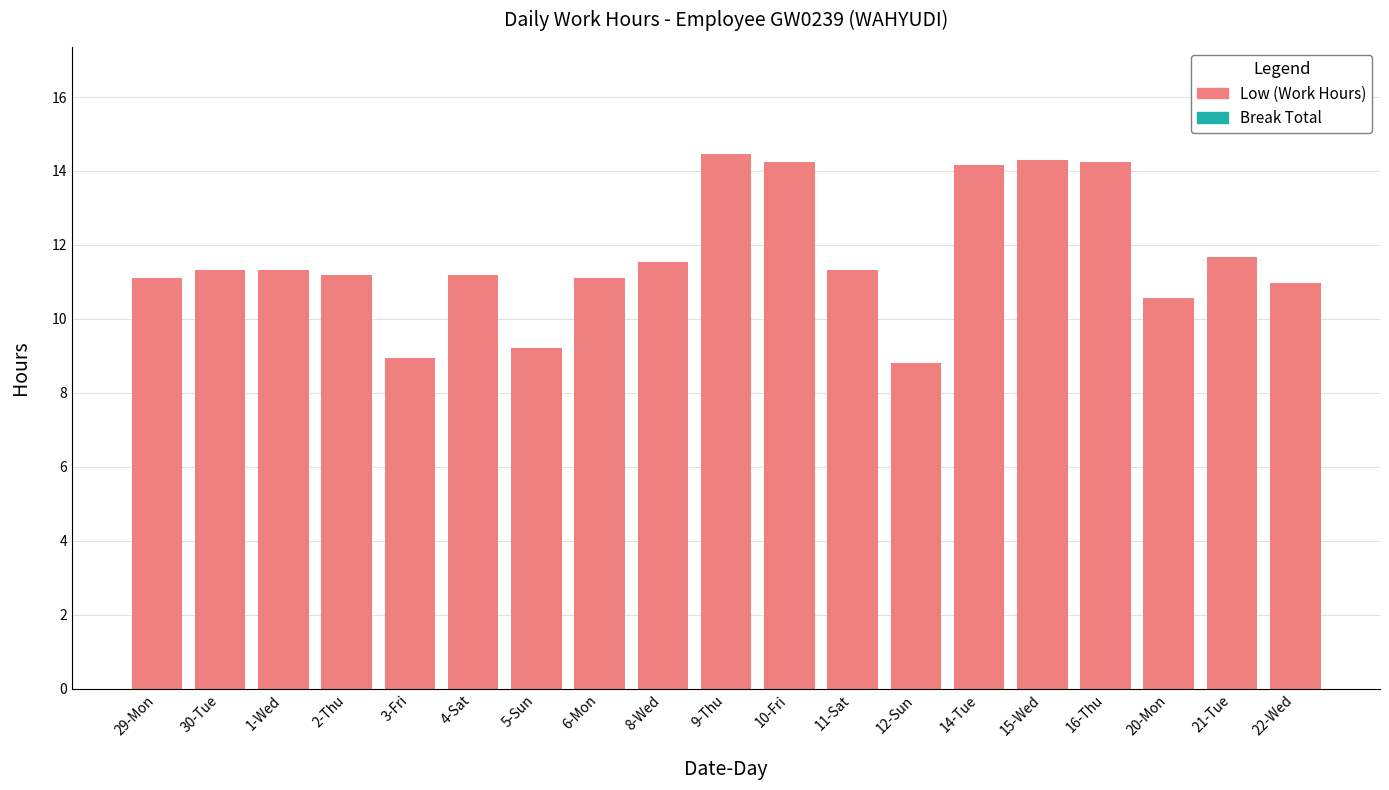

Which category has the highest value across all series?

9-Thu